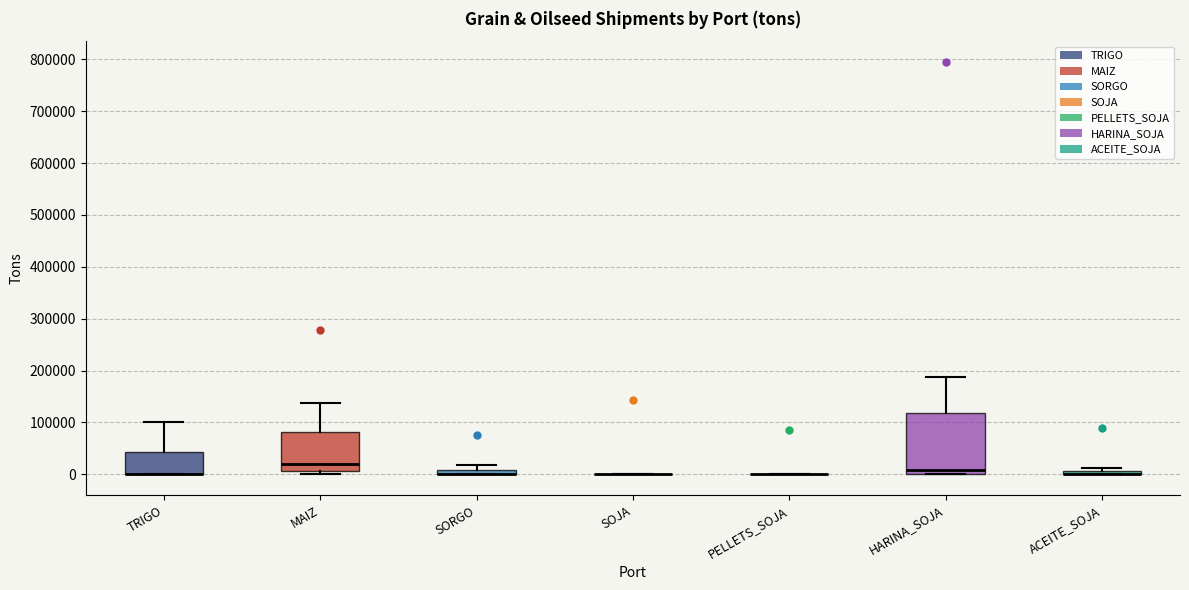

Which box is the tallest, from its lower edge to its upper edge?

HARINA_SOJA